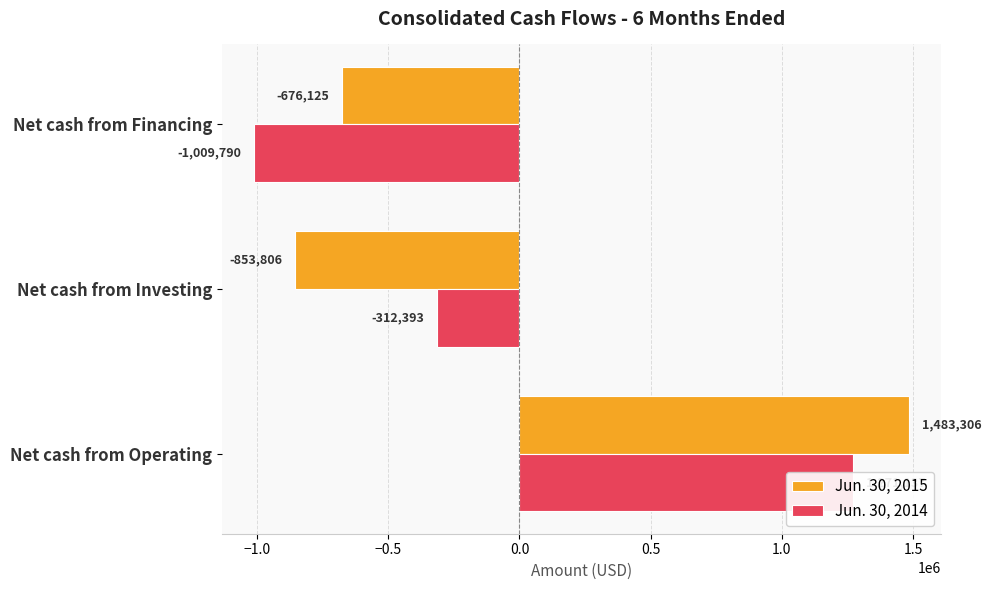

List the series in order of their peak value, lowest first.

Jun. 30, 2014, Jun. 30, 2015